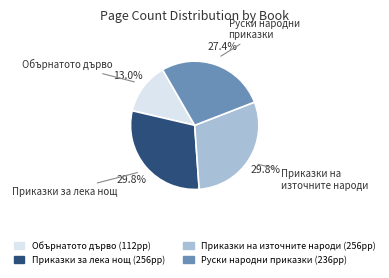

What is the total percentage of Руски народни приказки and Приказки на източните народи?

57.2%